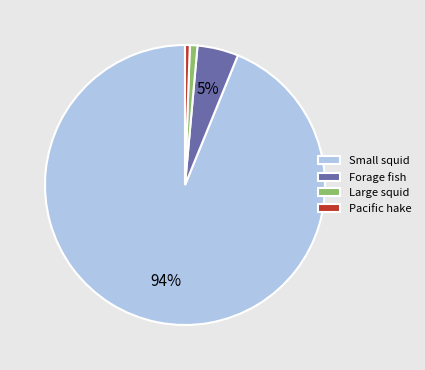

Count the number of slices in the pie.

4